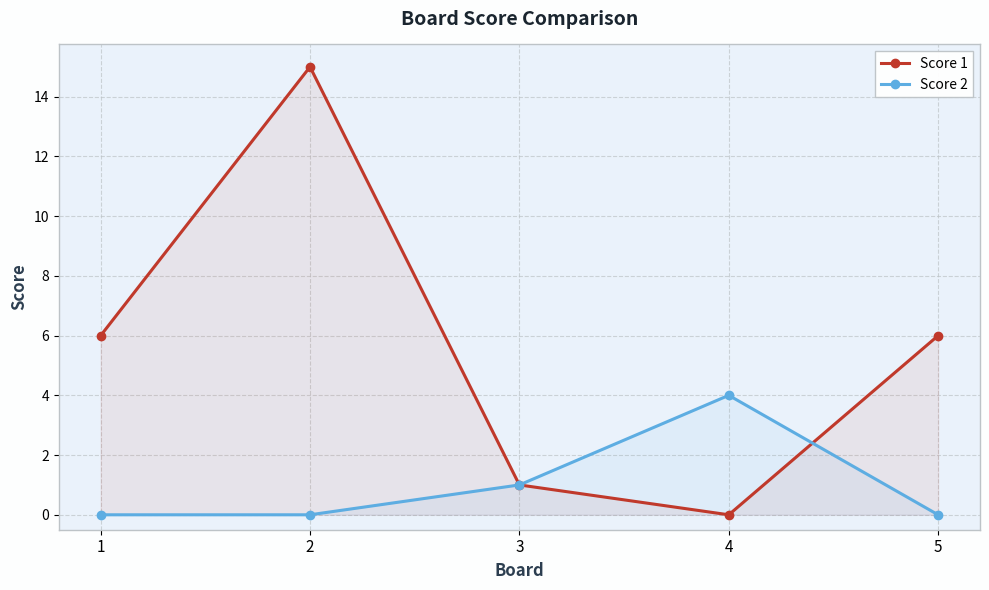

True or false: Score 2 has more than 2 points higher than both neighbors.

False